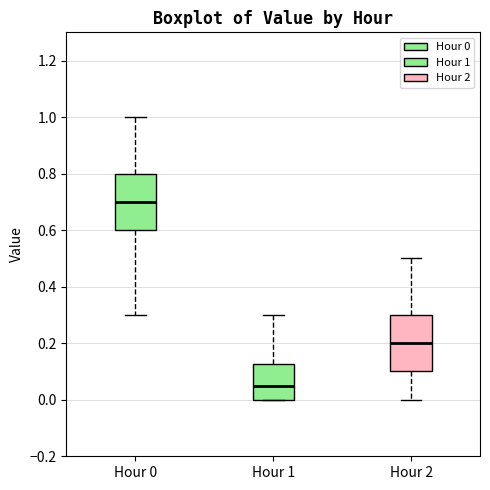

Reading left to right, read every box against the y-axis: the position of its median line, the range the box covers, and the ends of its whiskers. The values are not printed on the chart, so give them approximately, as read against the axis.

Hour 0: median 0.70, box 0.60 to 0.80, whiskers 0.30 to 1.00
Hour 1: median 0.06, box 0.00 to 0.12, whiskers 0.00 to 0.30
Hour 2: median 0.20, box 0.10 to 0.30, whiskers 0.00 to 0.50